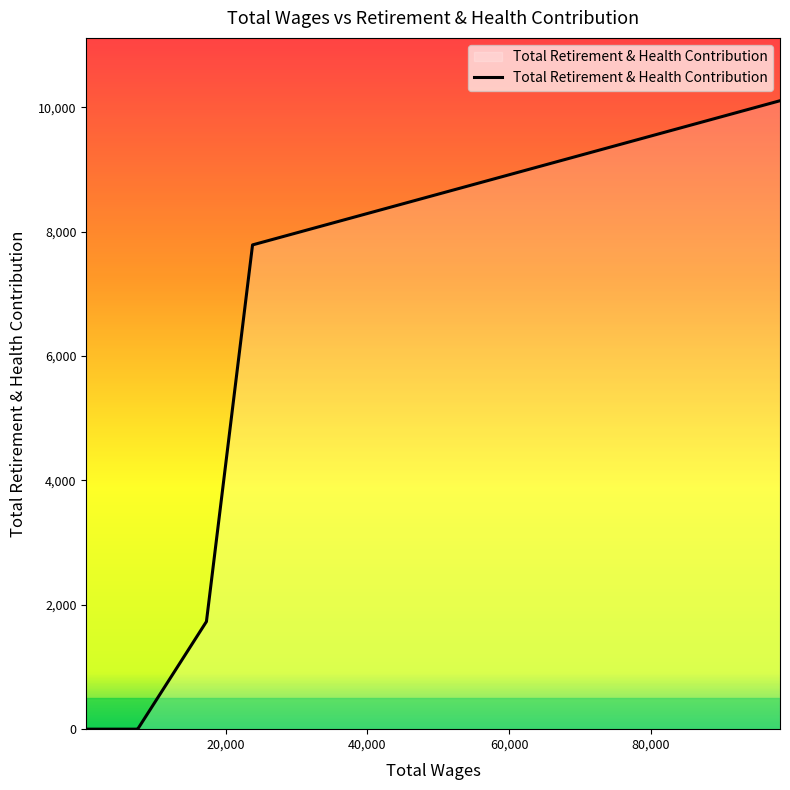

What is the sum of all values?

19620